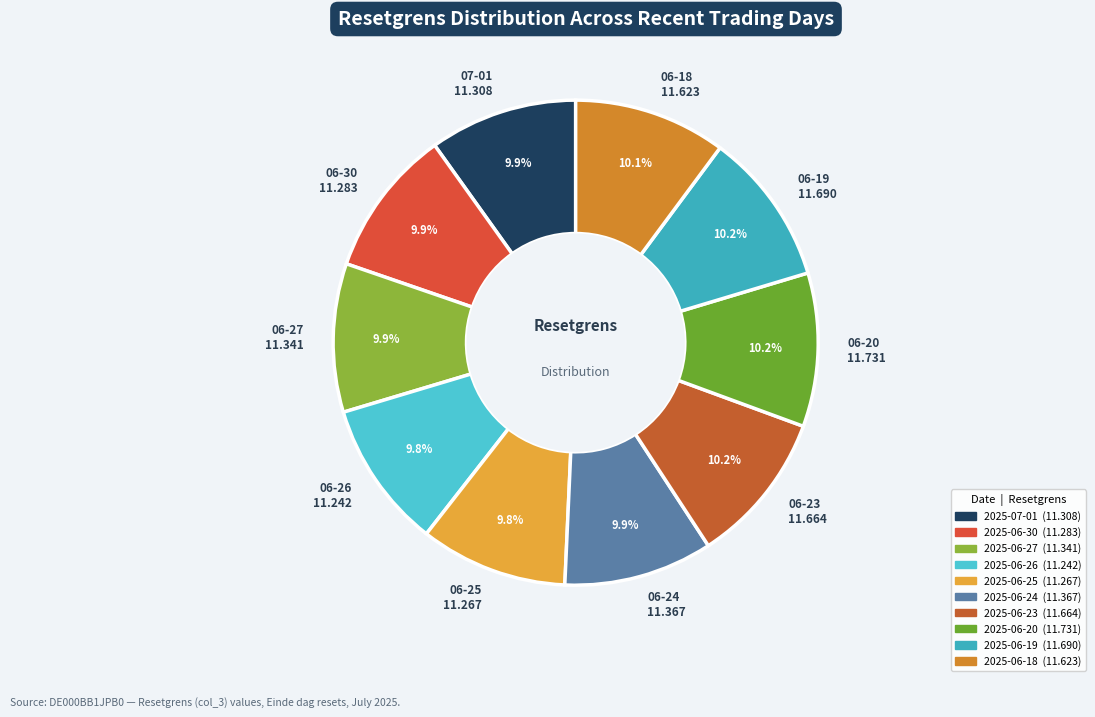

Approximately how many times larger is the value at 06-27 11.341 compared to 06-24 11.367?

1.0